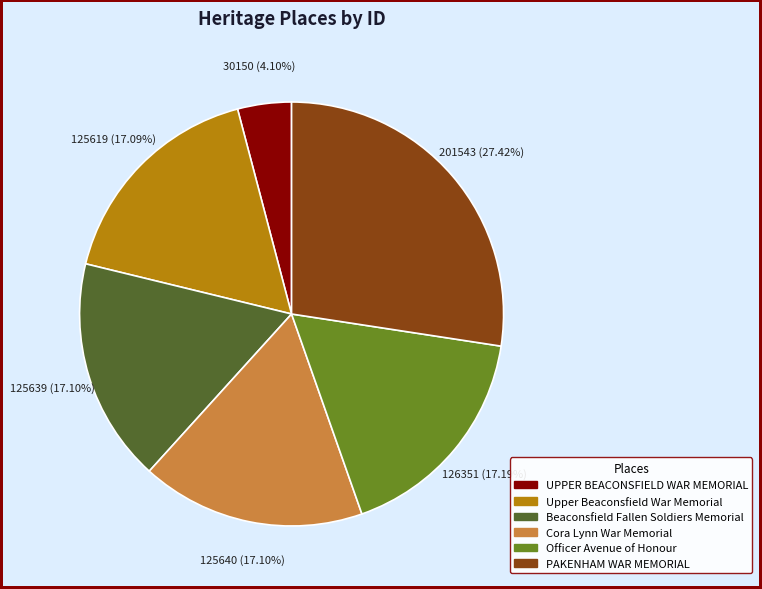

To the nearest percent, what is the difference between the largest and smallest slice percentages?

23%